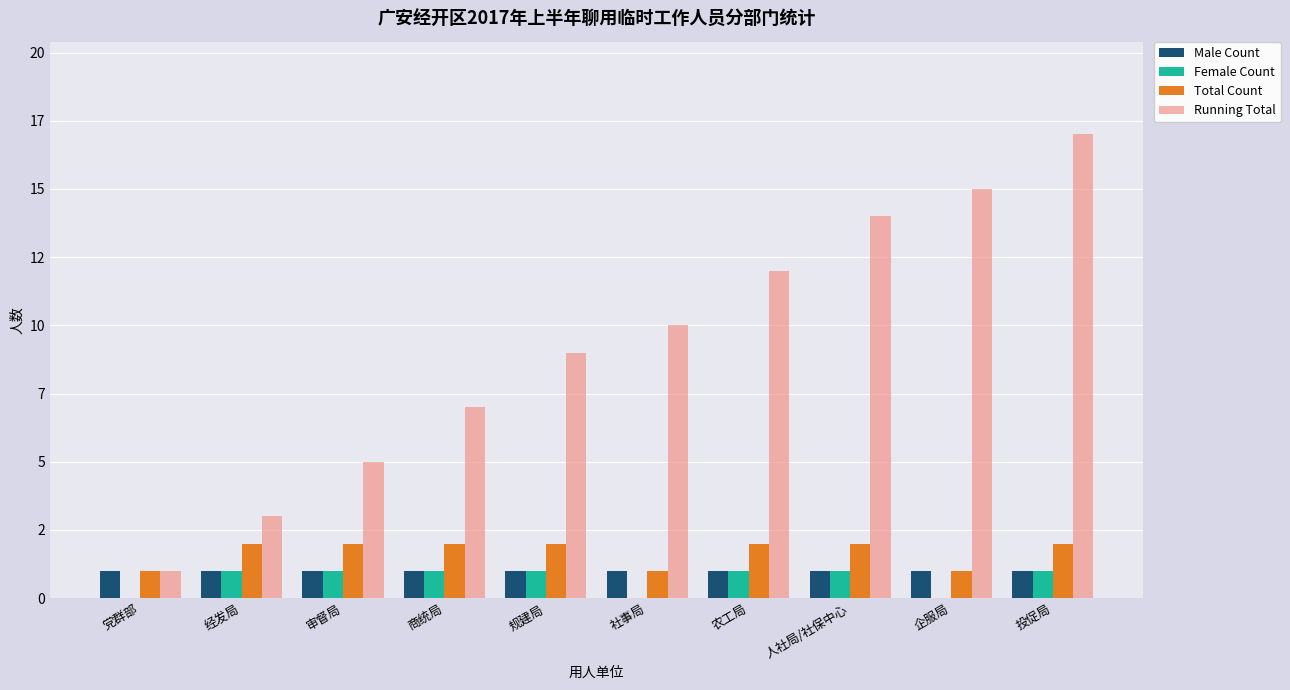

Is the value of Running Total at 经发局 greater than the value of Male Count at 党群部?

Yes